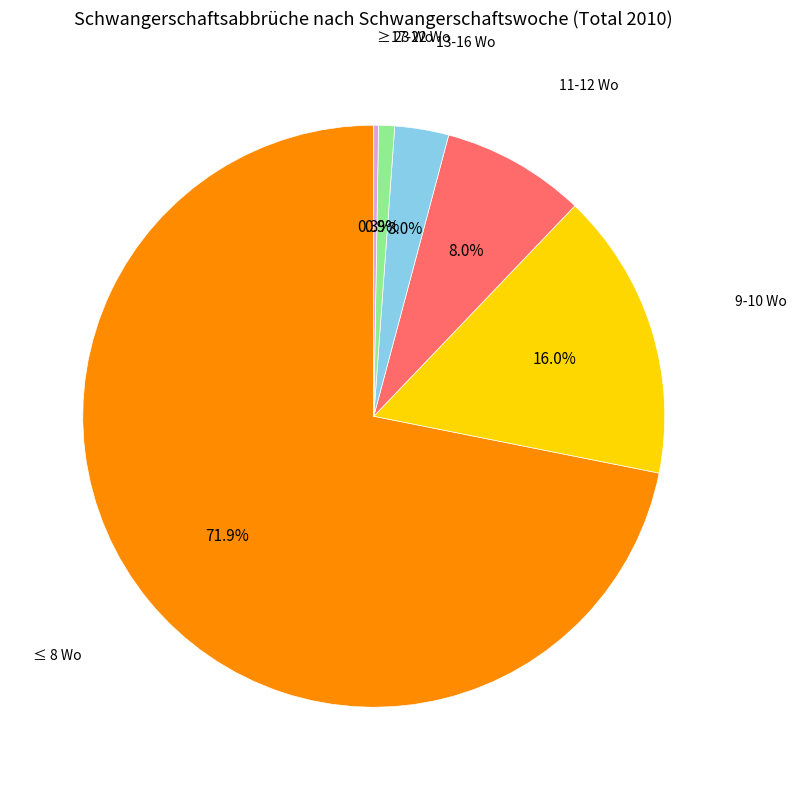

Is ≤ 8 Wo the majority of the pie?

Yes